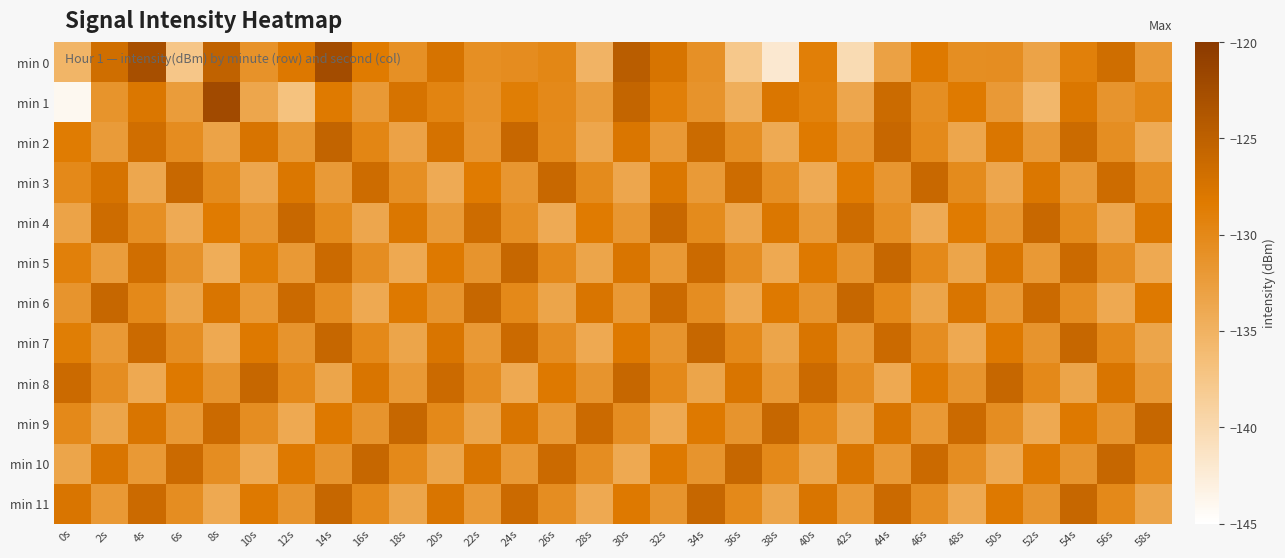

Which series has the largest range (max minus min)?

min 1